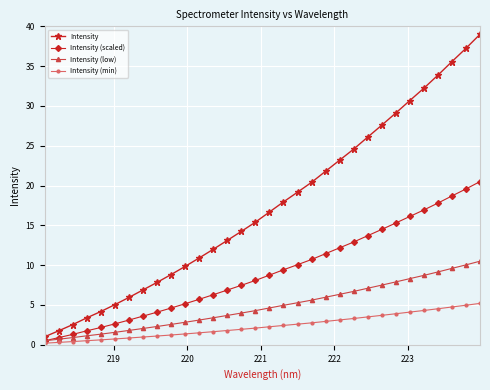

What is the value of the Intensity (low) point at the 16th from the left?

4.3